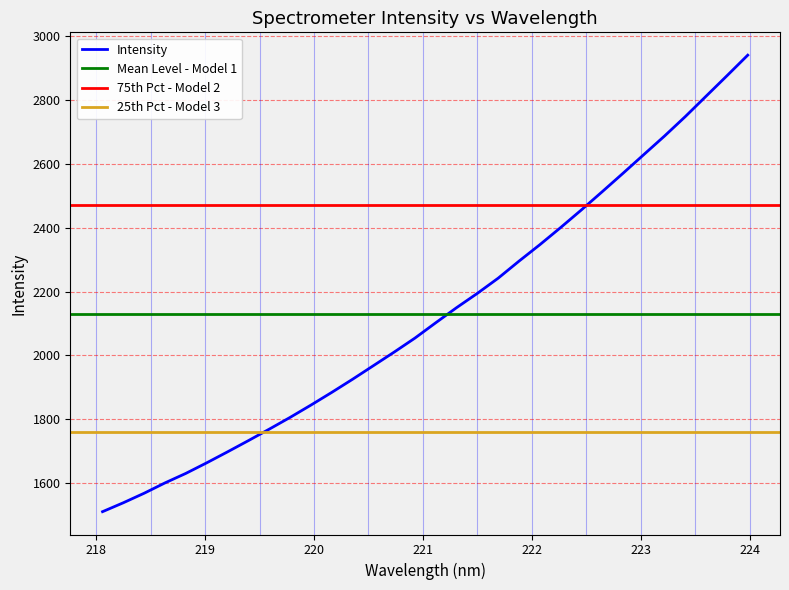

How many categories are shown in the chart?

32